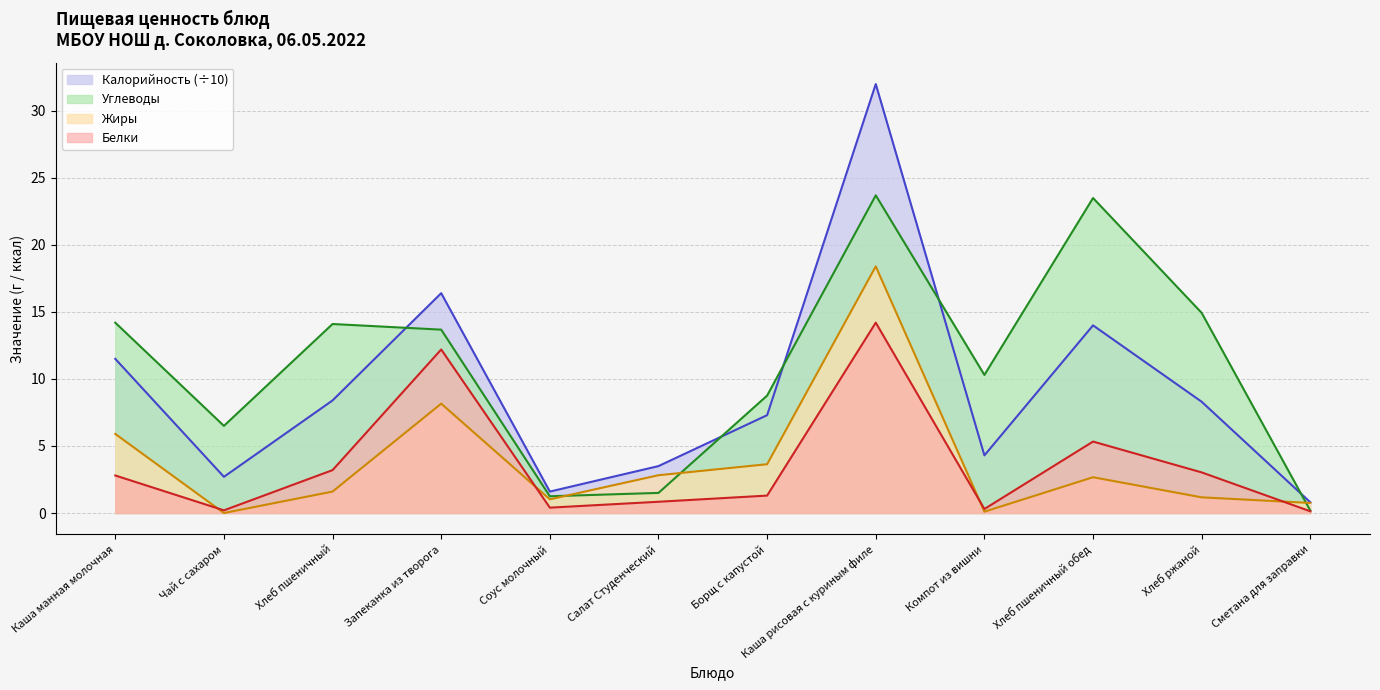

Count the number of categories in the chart.

12